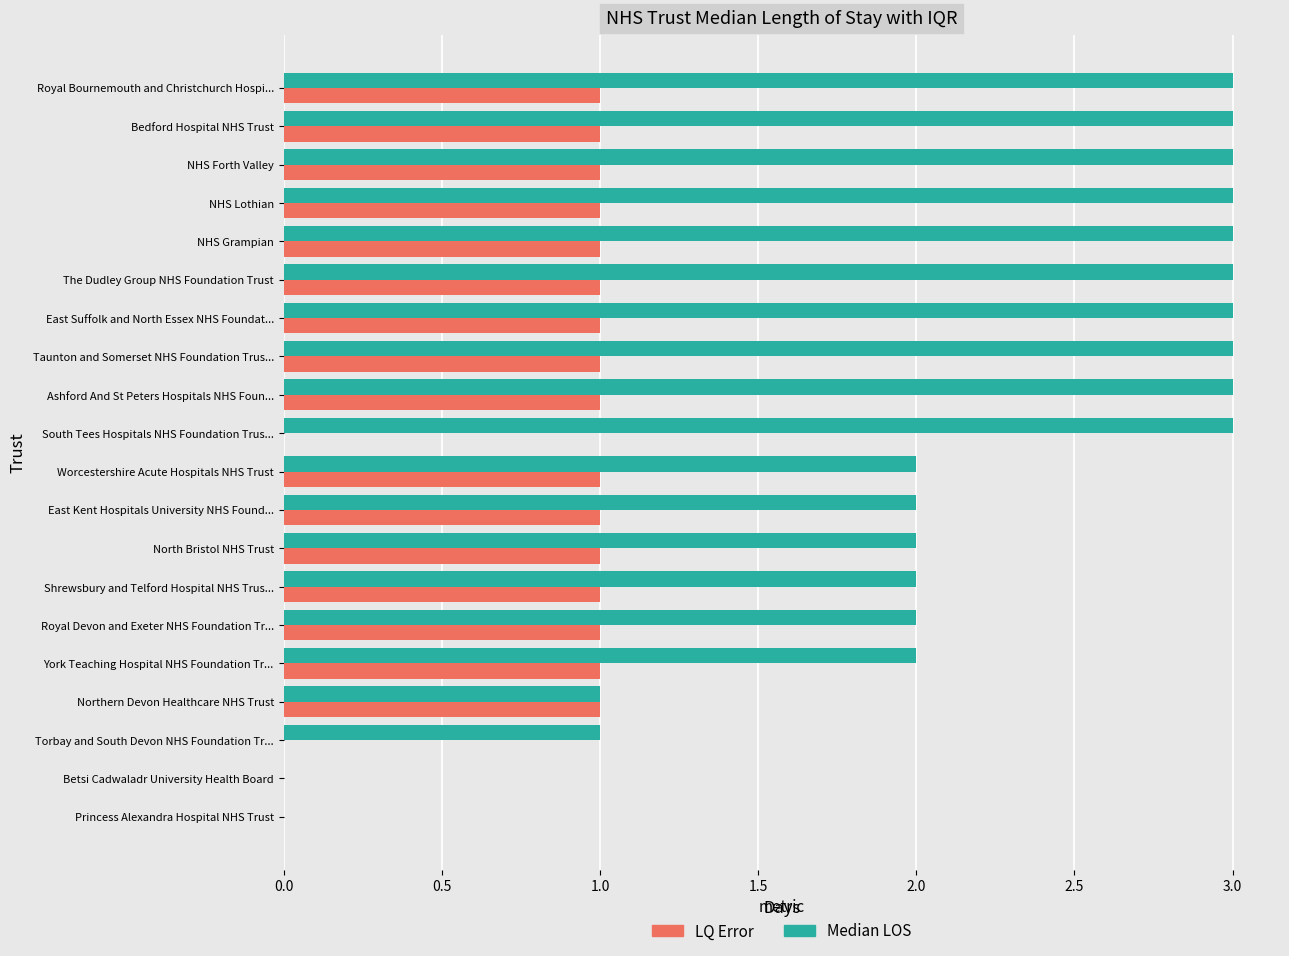

What is the sum of the Median LOS values at North Bristol NHS Trust and NHS Lothian?

5